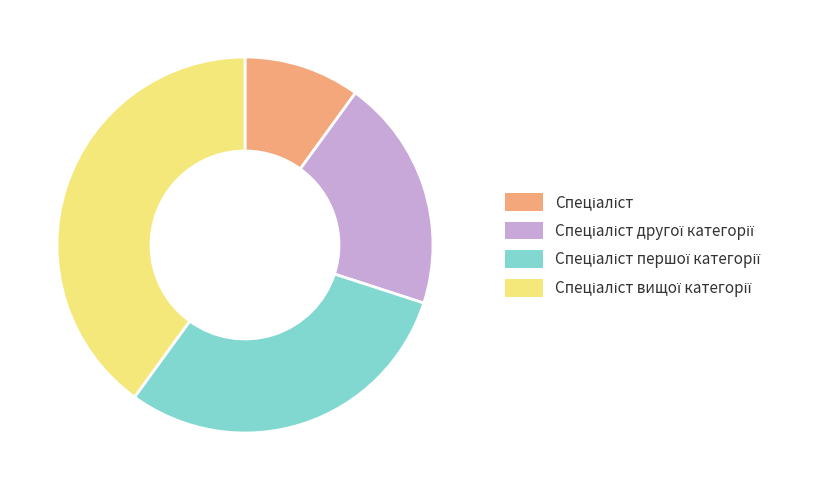

Is there a majority slice in this chart?

No